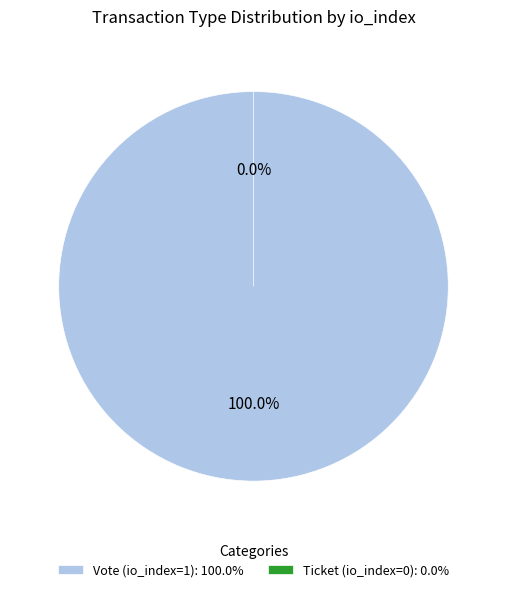

Is it true that Ticket (io_index=0) is 1% of the pie?

False